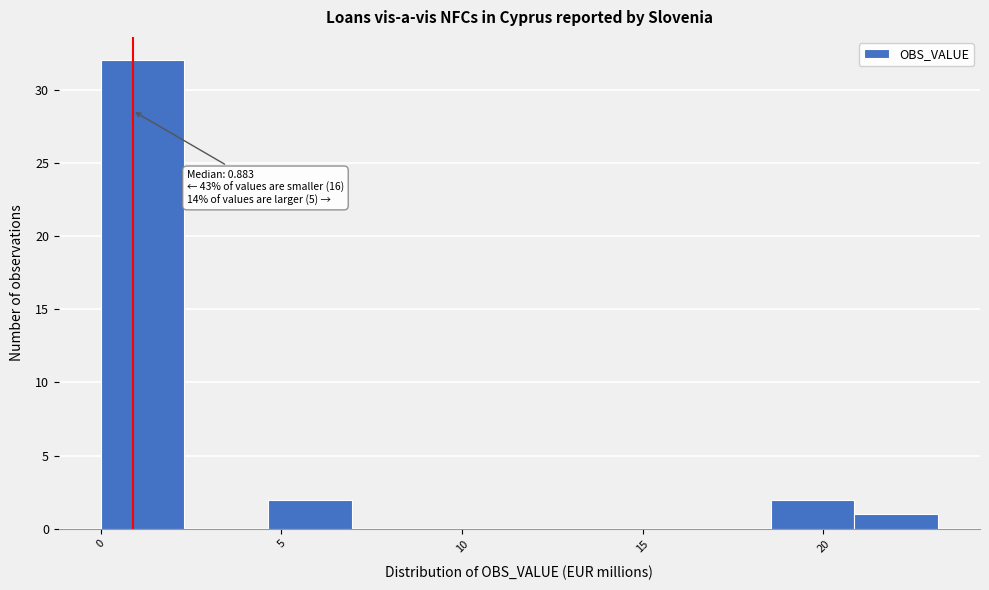

Over which range of the x-axis is the bar tallest?

0.0 to 2.5